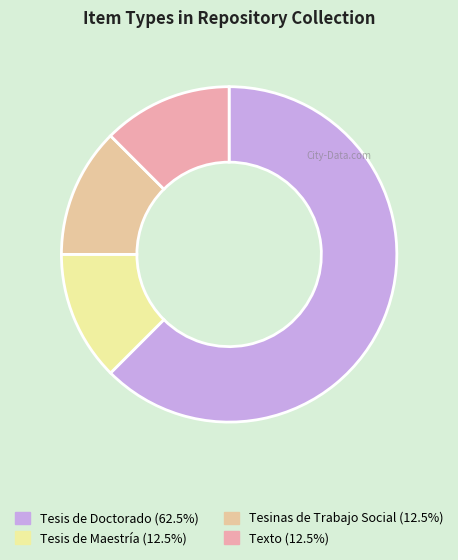

Between Tesis de Doctorado and Tesinas de Trabajo Social, which is larger?

Tesis de Doctorado